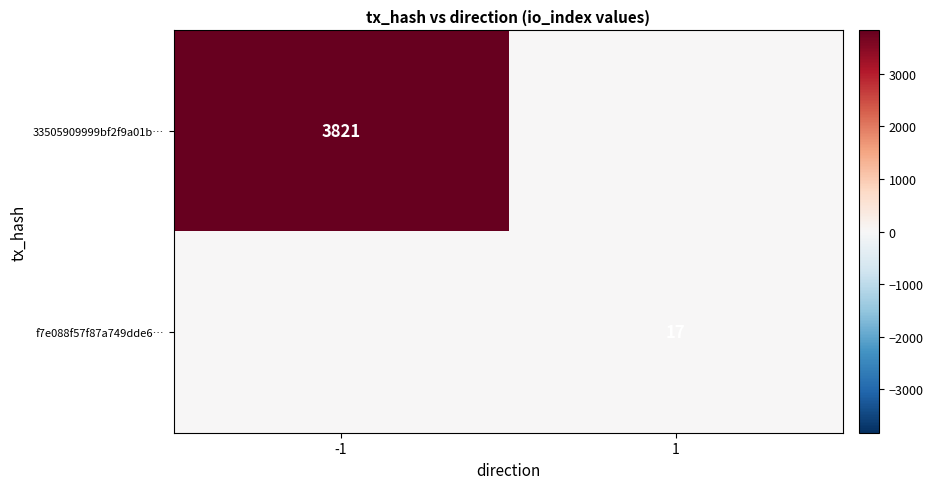

What is the maximum value shown in the chart?

3821